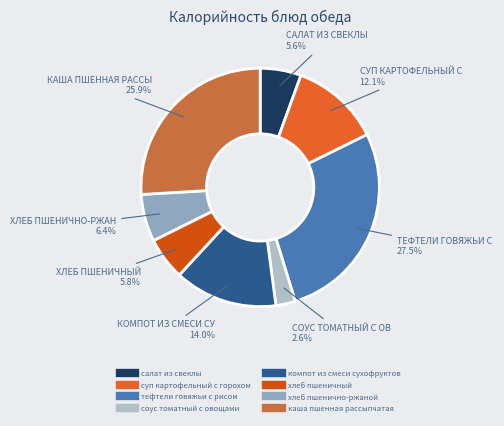

To the nearest percent, what percentage of the pie is хлеб пшеничный?

6%